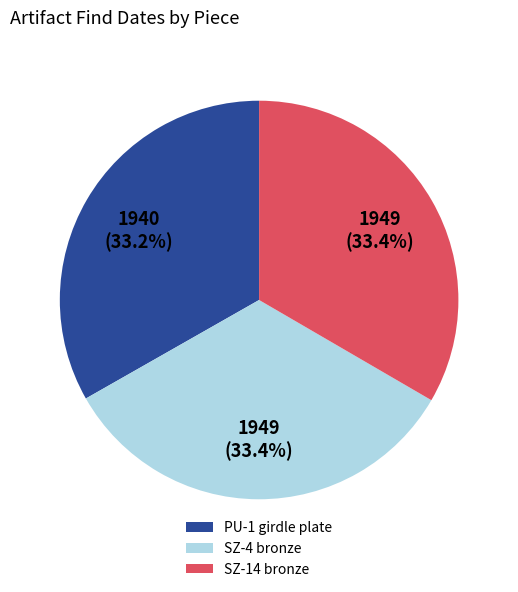

Approximately how many times larger is the value at SZ-4 bronze compared to SZ-14 bronze?

1.0